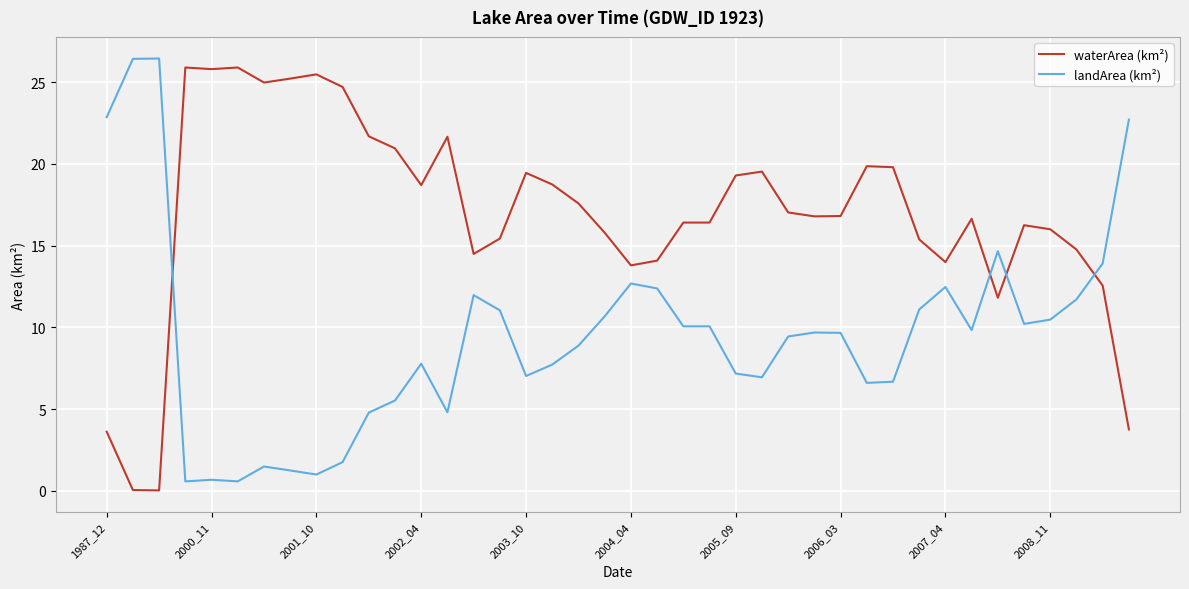

What is the difference between the maximum and minimum values in the waterArea (km²) series?

25.9